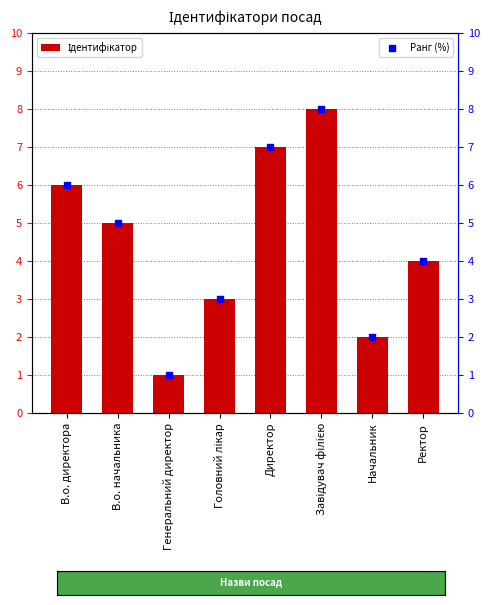

Which series has the largest Y range (max minus min)?

Ідентифікатор